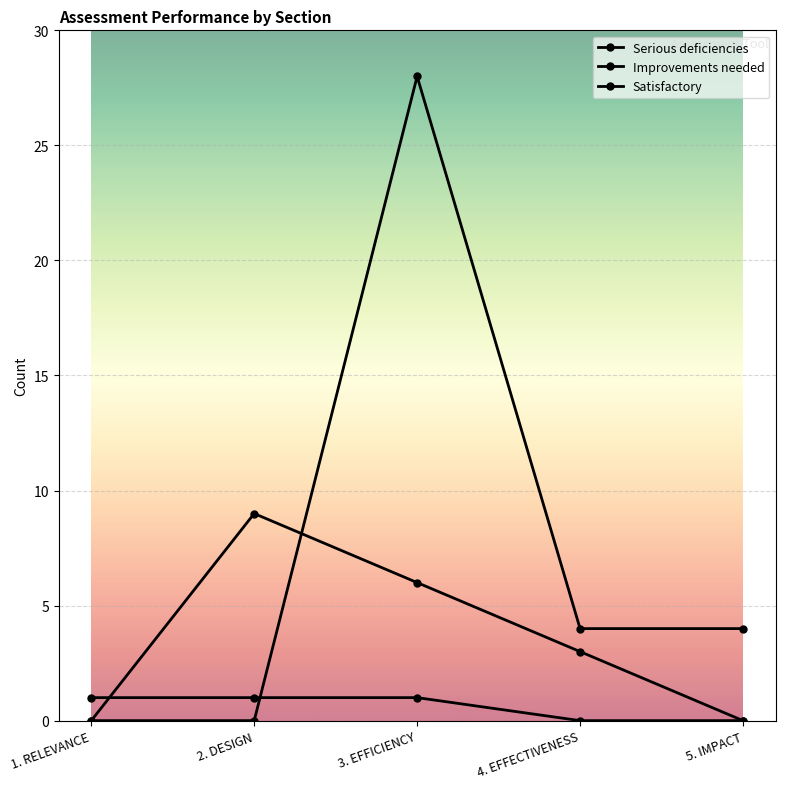

Reading left to right, transcribe all the data shown in this chart.

Serious deficiencies: 1. RELEVANCE=0	2. DESIGN=0	3. EFFICIENCY=28	4. EFFECTIVENESS=4	5. IMPACT=4
Improvements needed: 1. RELEVANCE=1	2. DESIGN=1	3. EFFICIENCY=1	4. EFFECTIVENESS=0	5. IMPACT=0
Satisfactory: 1. RELEVANCE=0	2. DESIGN=9	3. EFFICIENCY=6	4. EFFECTIVENESS=3	5. IMPACT=0